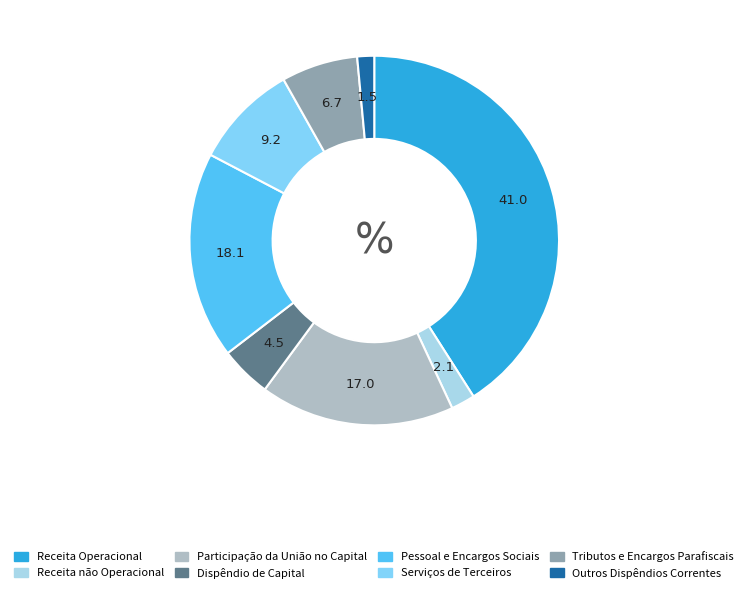

Which slice is the smallest?

Outros Dispêndios Correntes